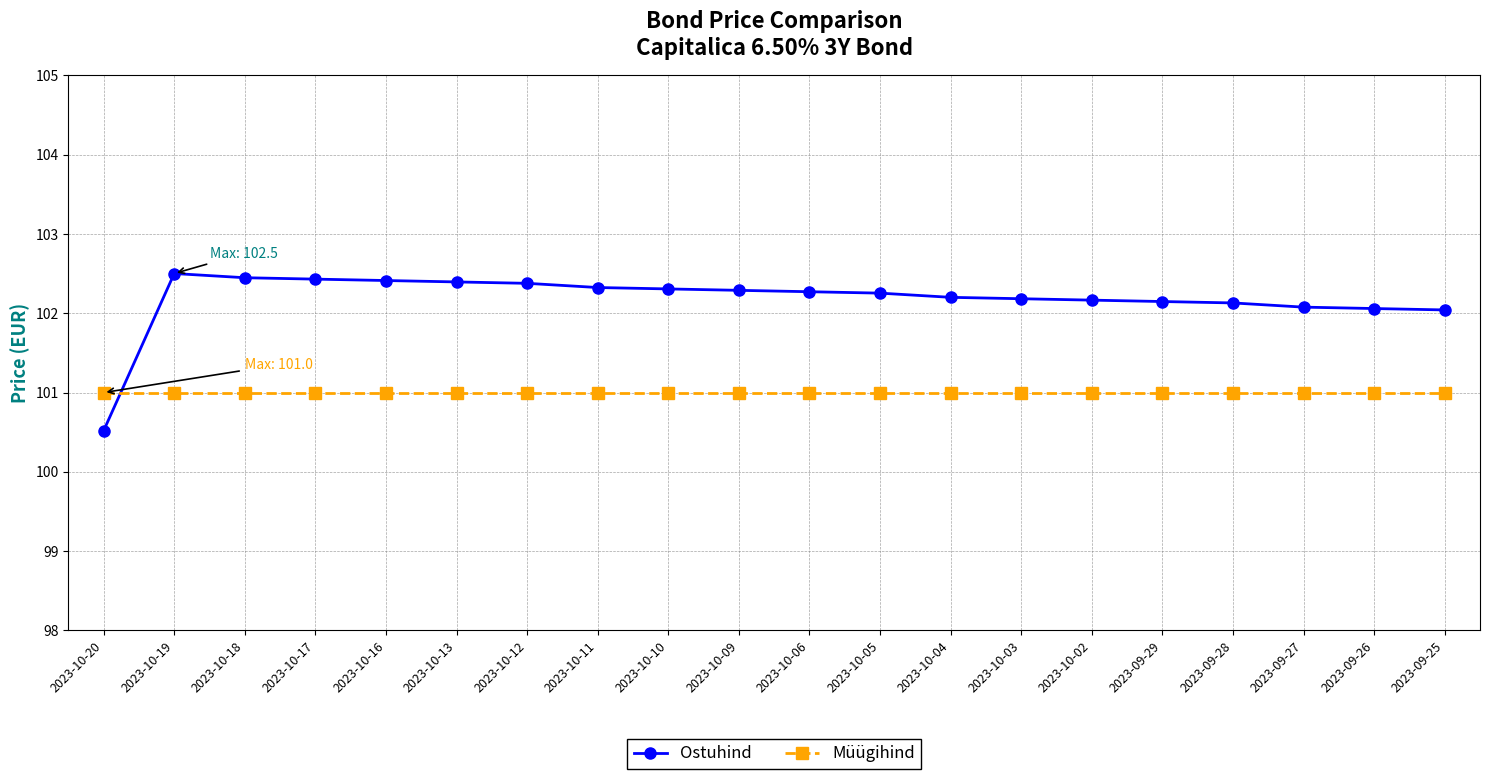

What is the total value across all series at 2023-09-28?

203.1